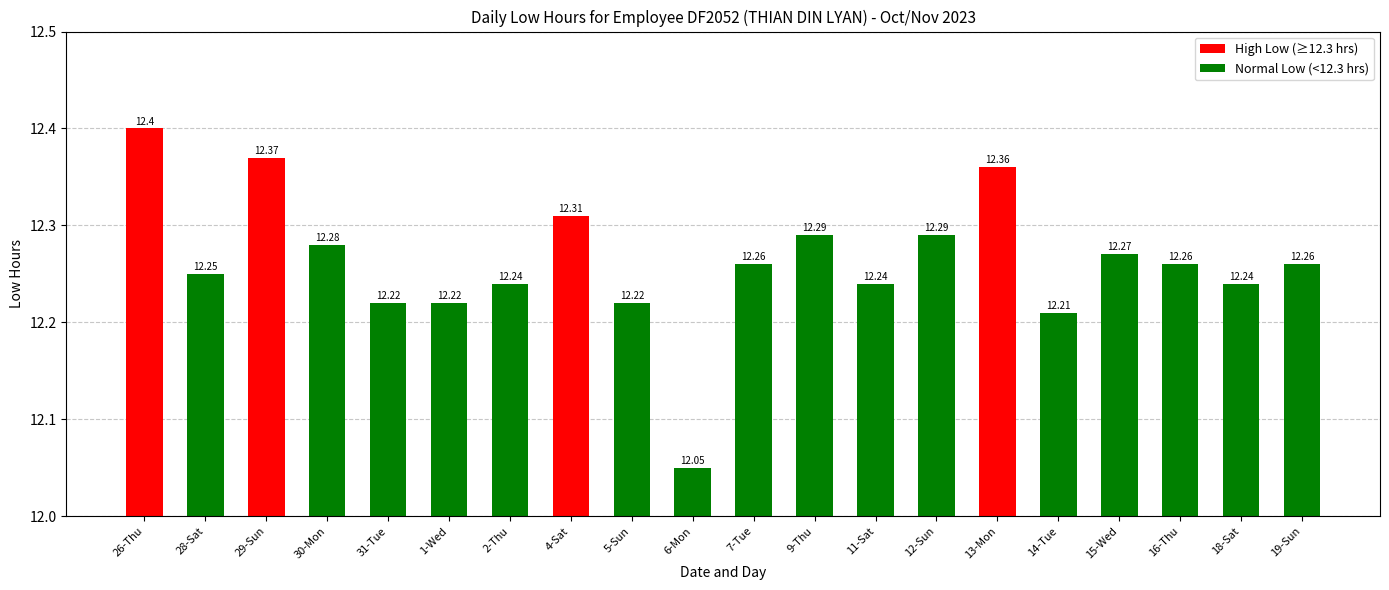

Read the value at 5-Sun.

12.2